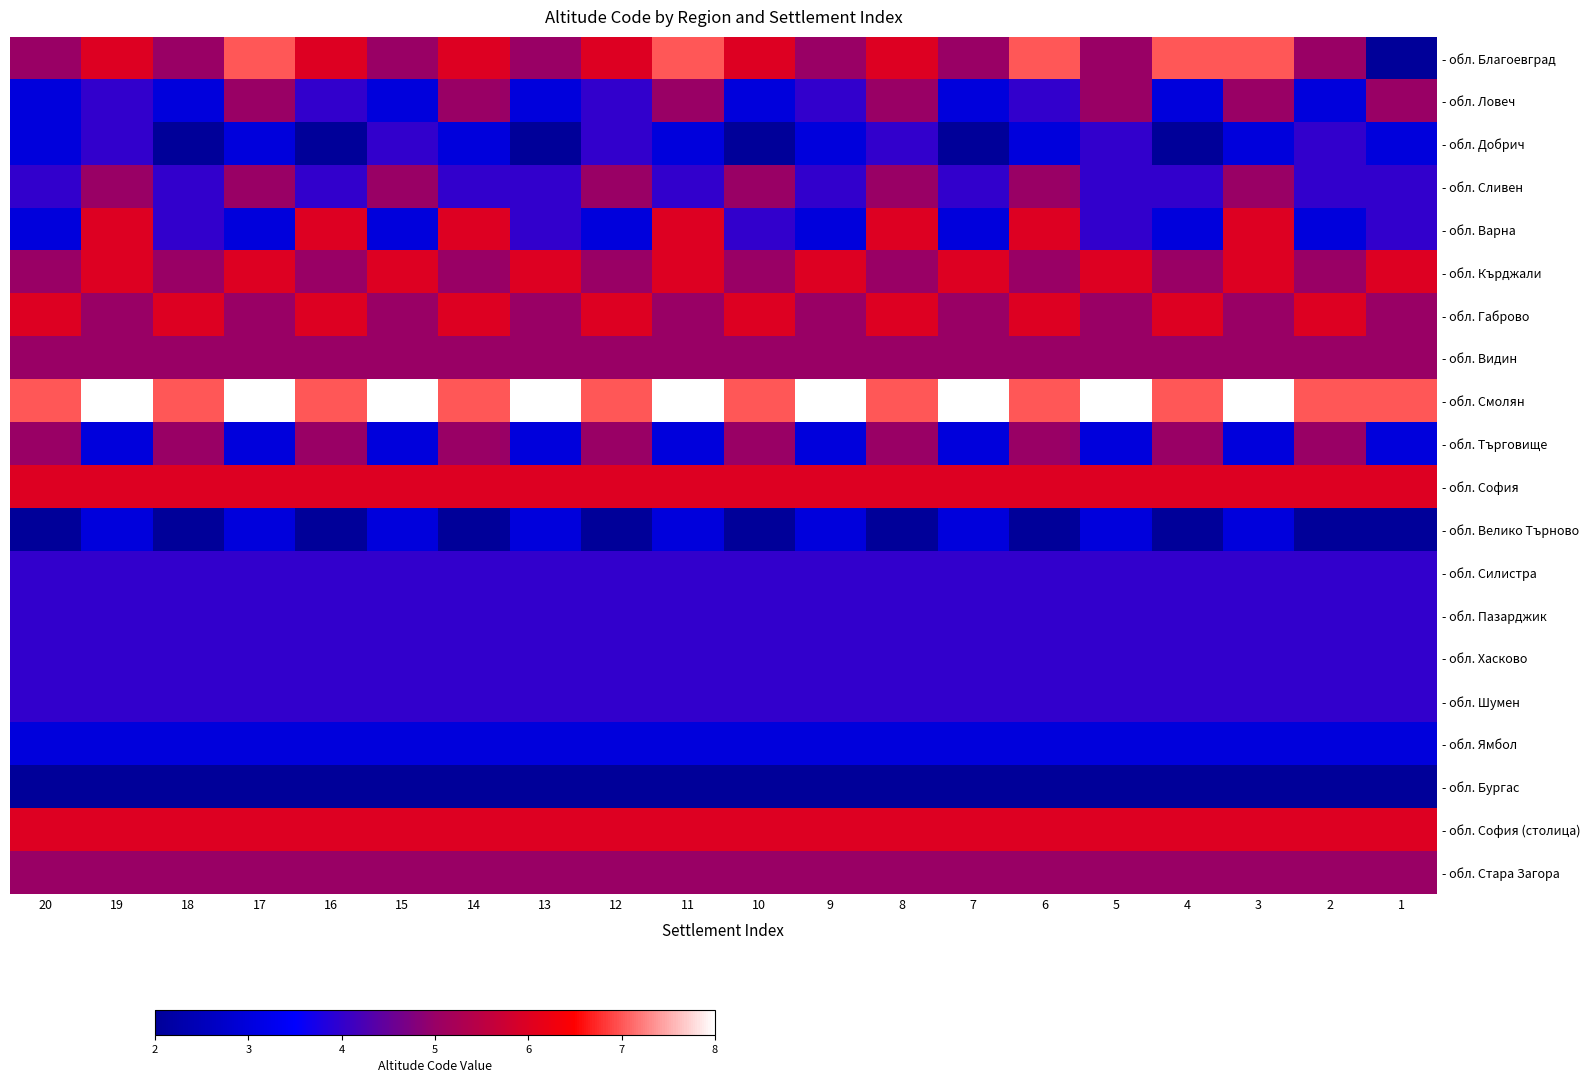

At which category is the sum across all series the highest?

3